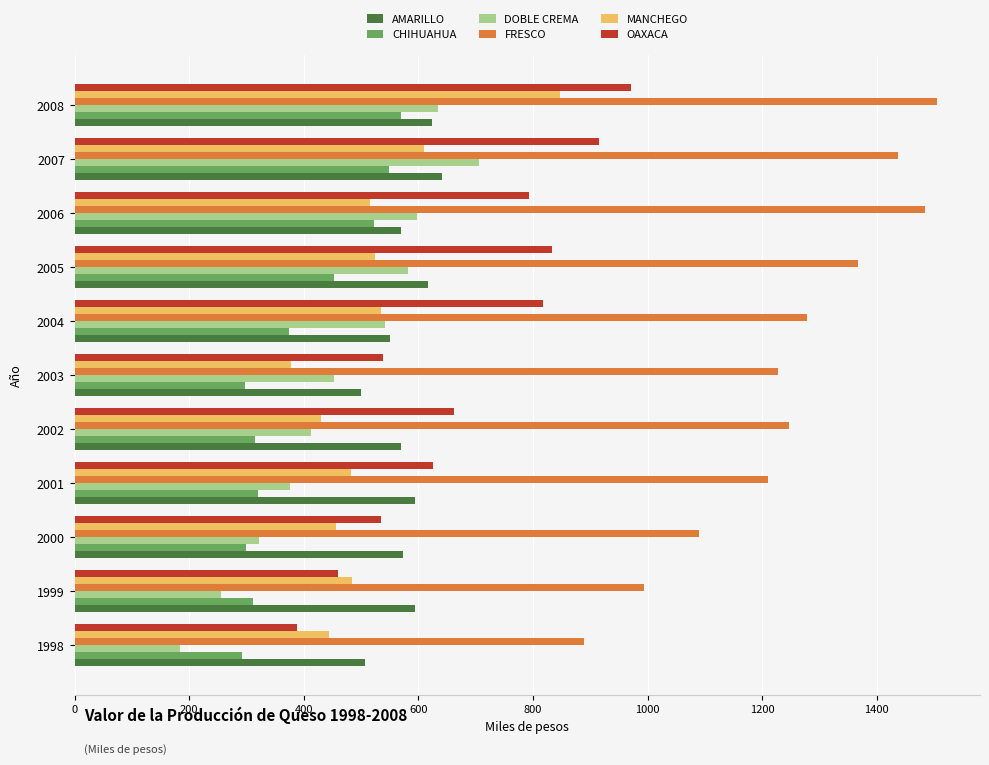

The value of OAXACA at 2003 is 338.6. True or false?

False